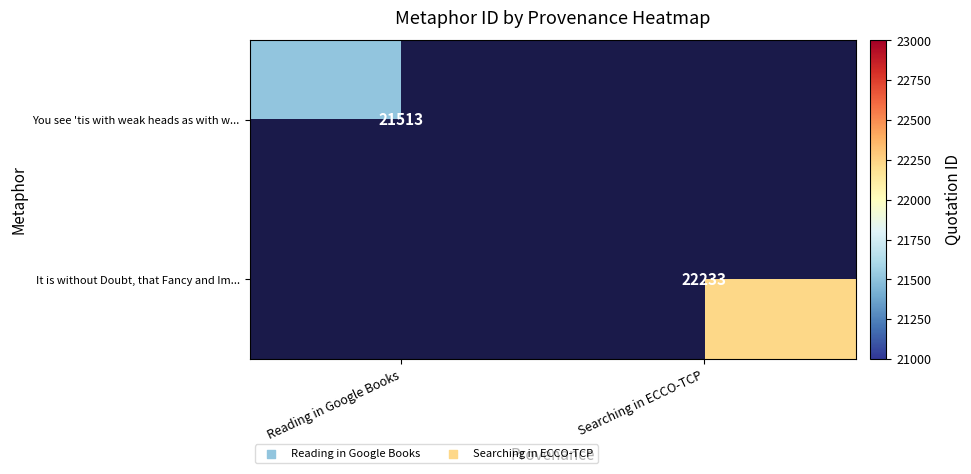

Is it true that It is without Doubt, that Fancy and Im... equals 22233 at Searching in ECCO-TCP?

True